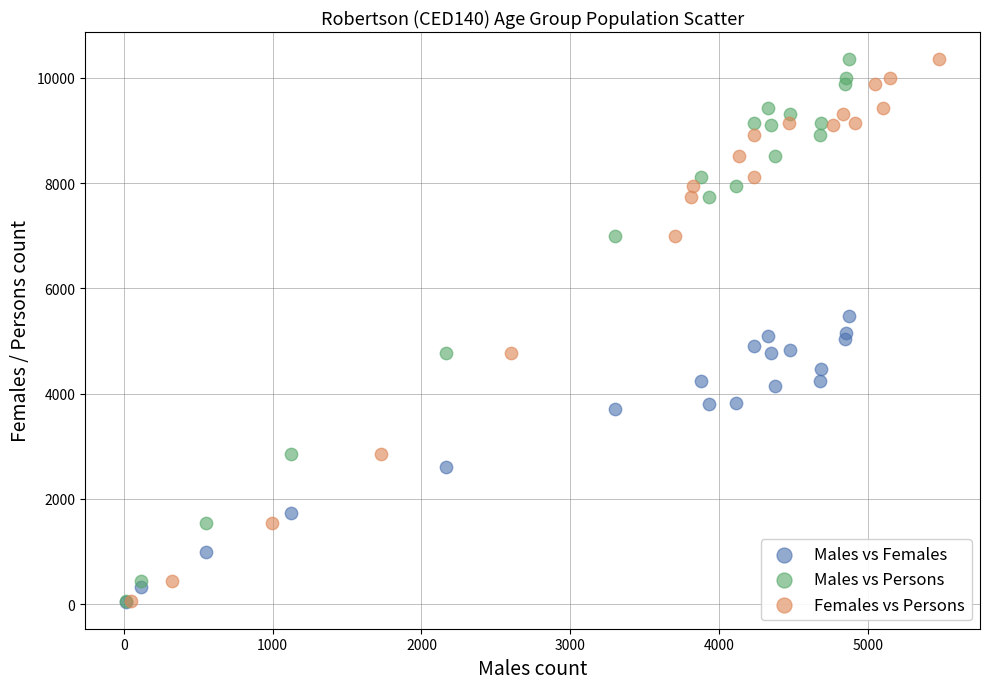

What are all the series names shown in the legend?

Males vs Females, Males vs Persons, Females vs Persons